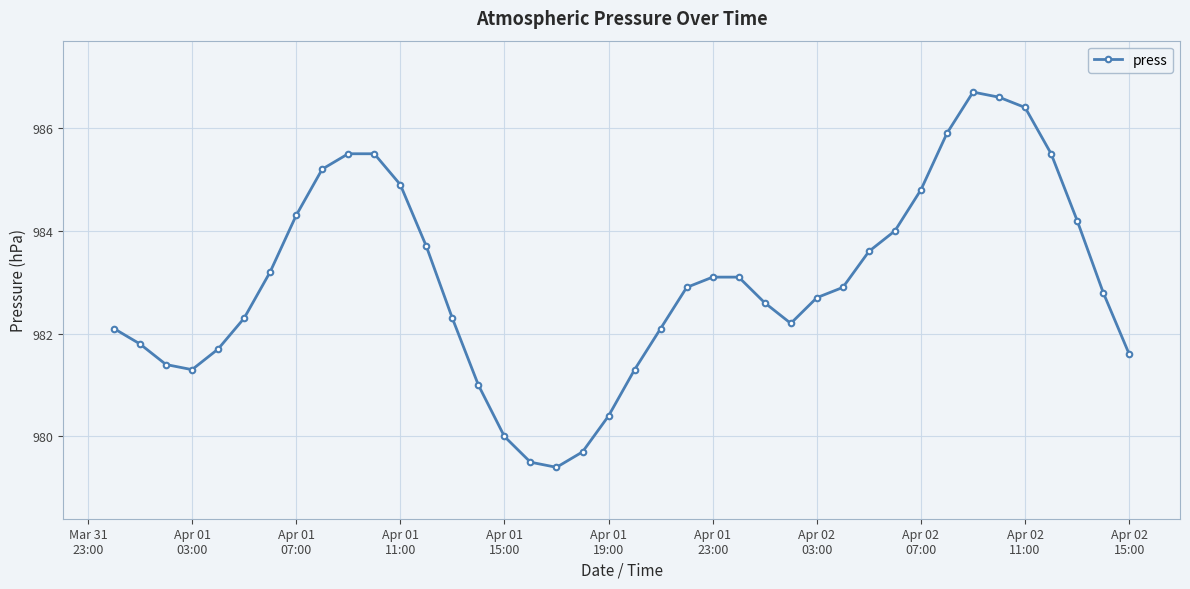

What is the greatest value displayed?

986.7